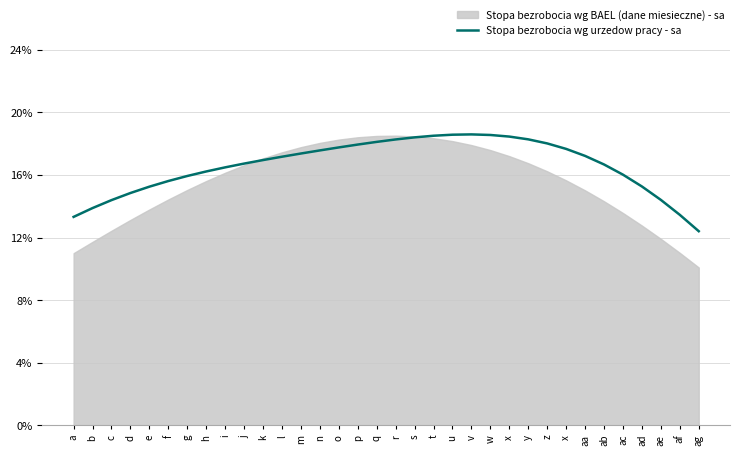

How many lines are shown in the chart?

2